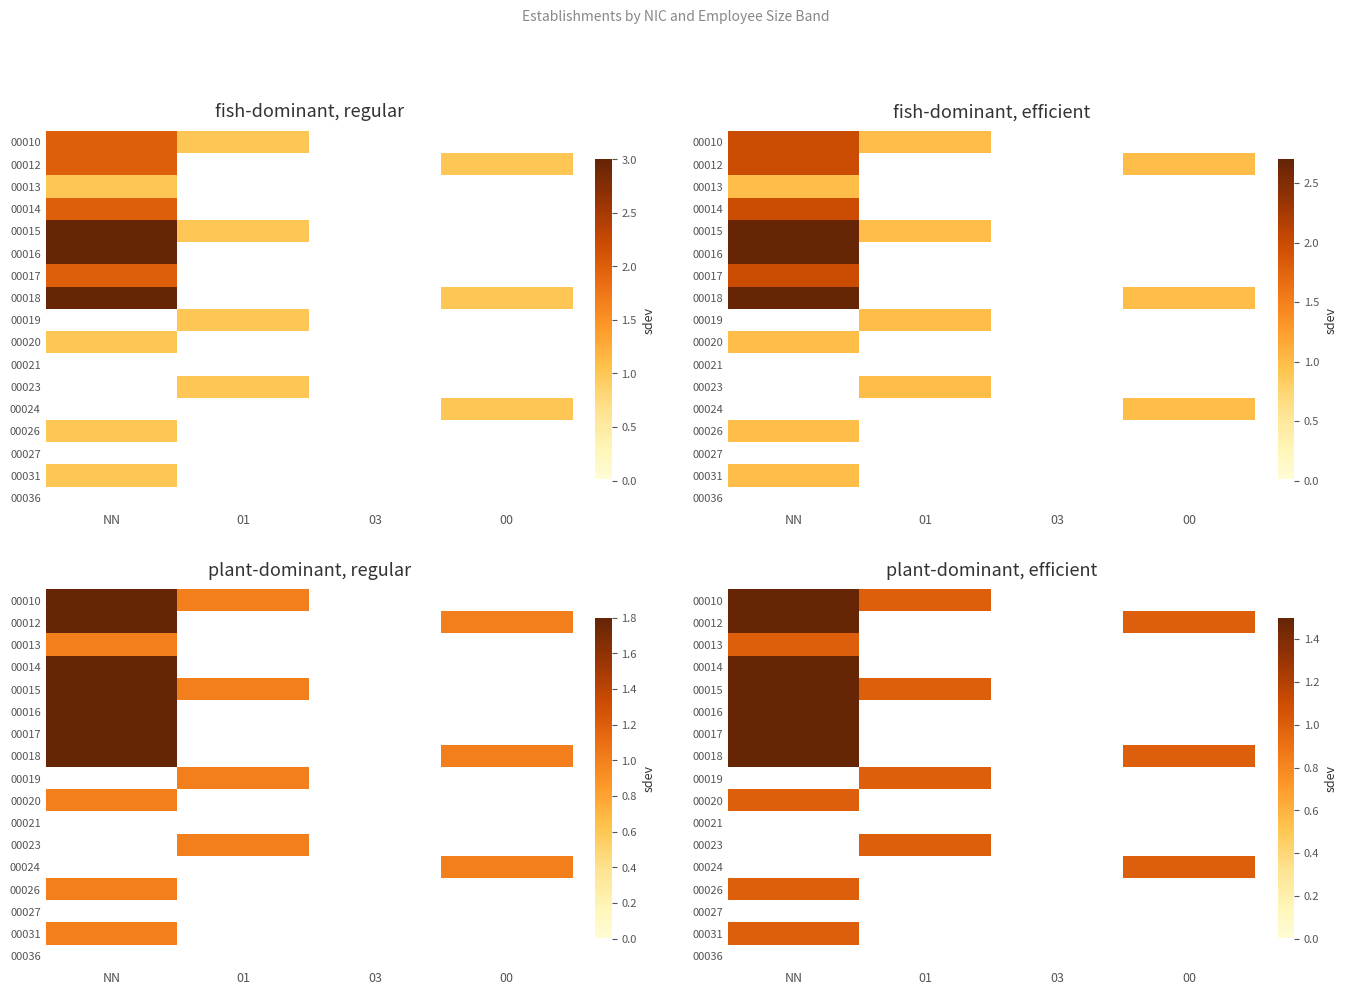

True or false: 00016 has a value of 1 at NN.

False